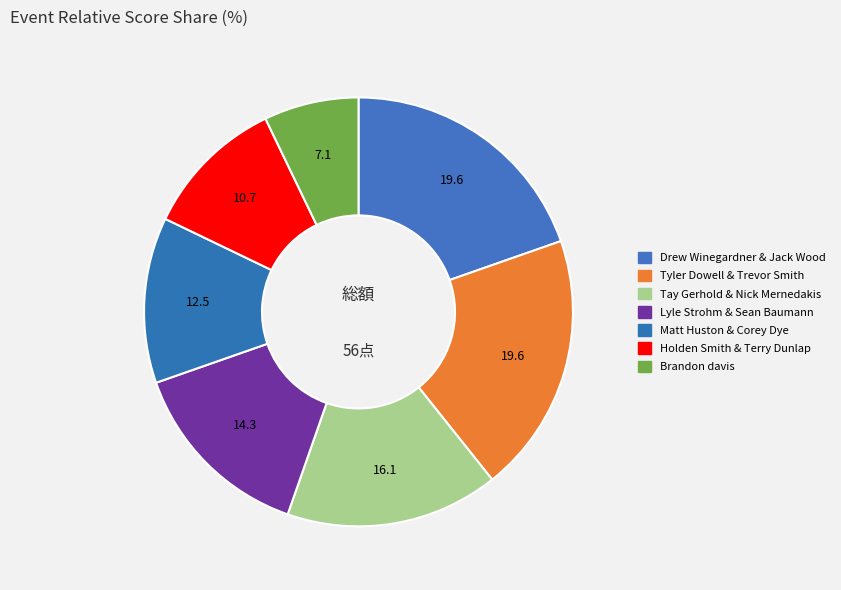

How much of the chart is everything except Holden Smith & Terry Dunlap?

89.3%